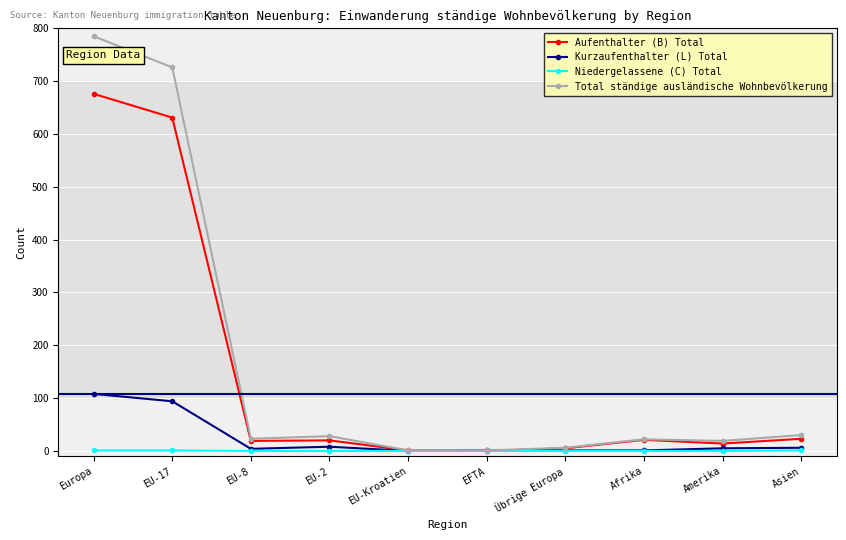

Is it true that Aufenthalter (B) Total equals 14 at Amerika?

True